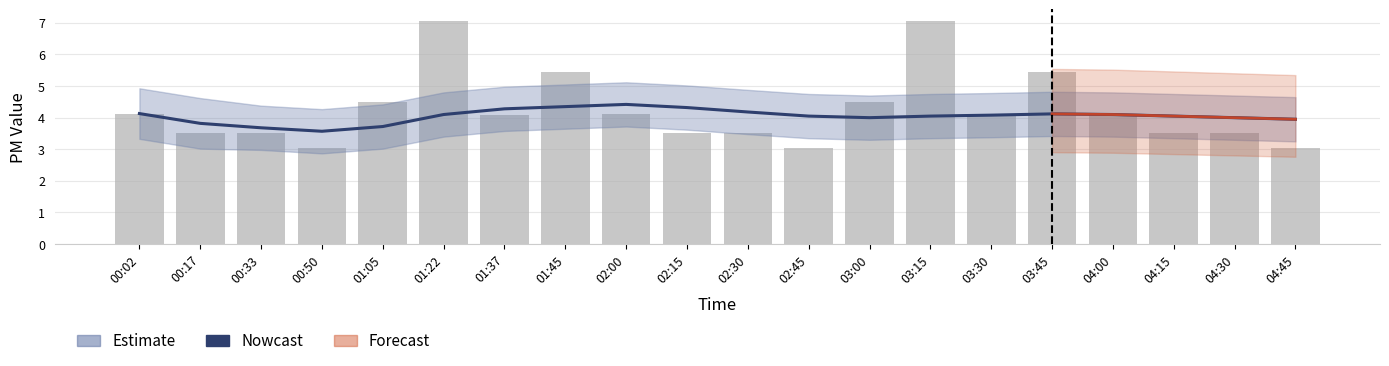

Reading right to left, list all the values displayed in this chart.

Nowcast: 04:45=4.0	04:30=4.0	04:15=4.0	04:00=4.1	03:45=4.1	03:30=4.1	03:15=4.0	03:00=4.0	02:45=4.0	02:30=4.2	02:15=4.3	02:00=4.4	01:45=4.3	01:37=4.3	01:22=4.1	01:05=3.7	00:50=3.6	00:33=3.7	00:17=3.8	00:02=4.1
SDS_P1: 04:45=3.0	04:30=3.5	04:15=3.5	04:00=4.1	03:45=5.4	03:30=4.1	03:15=7.1	03:00=4.5	02:45=3.0	02:30=3.5	02:15=3.5	02:00=4.1	01:45=5.4	01:37=4.1	01:22=7.1	01:05=4.5	00:50=3.0	00:33=3.5	00:17=3.5	00:02=4.1